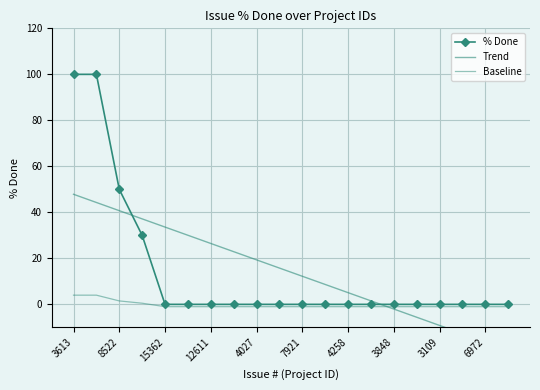

What is the total value across all series at 11?

7.7